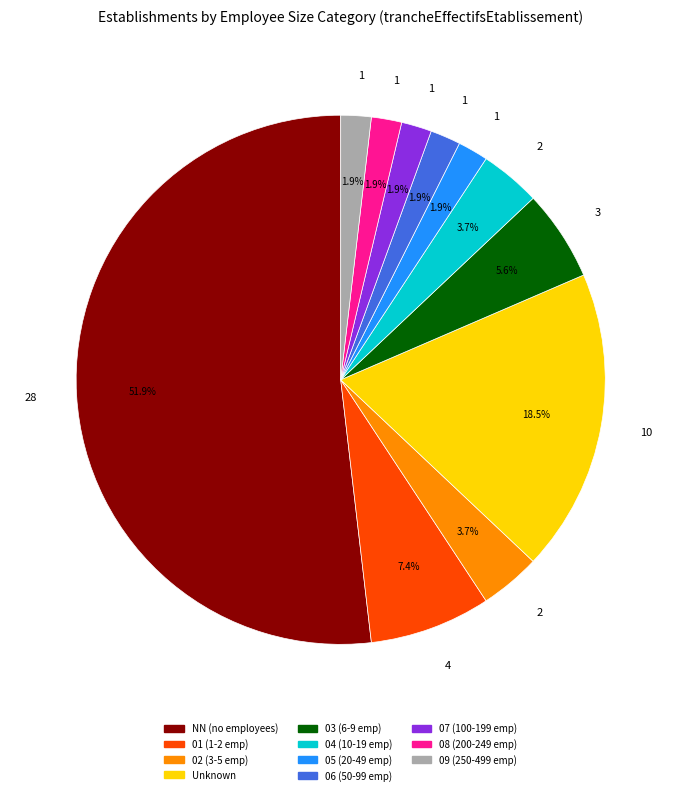

Is there a majority slice in this chart?

Yes